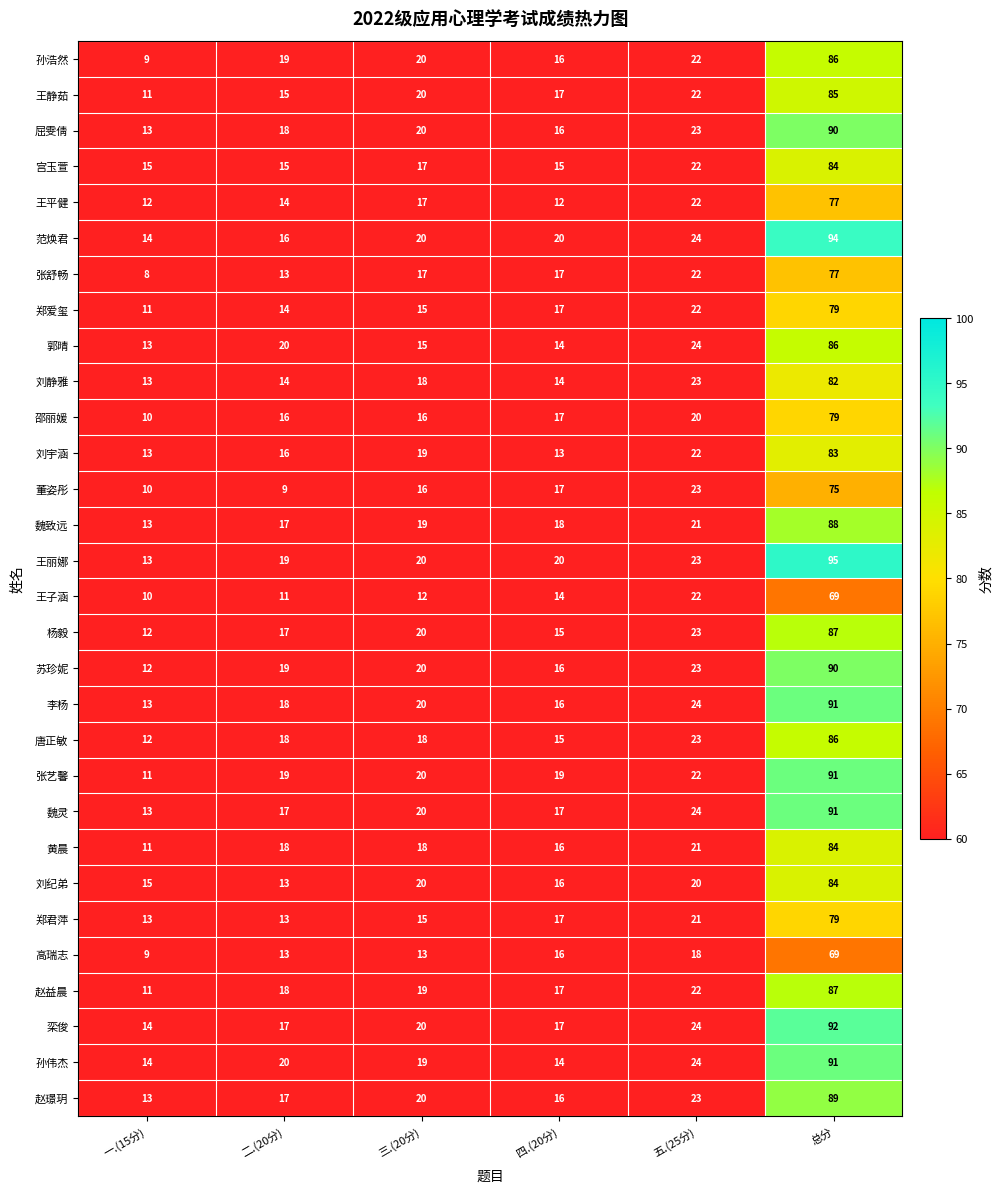

Is it true that 范焕君 equals 14 at 一.(15分)?

True